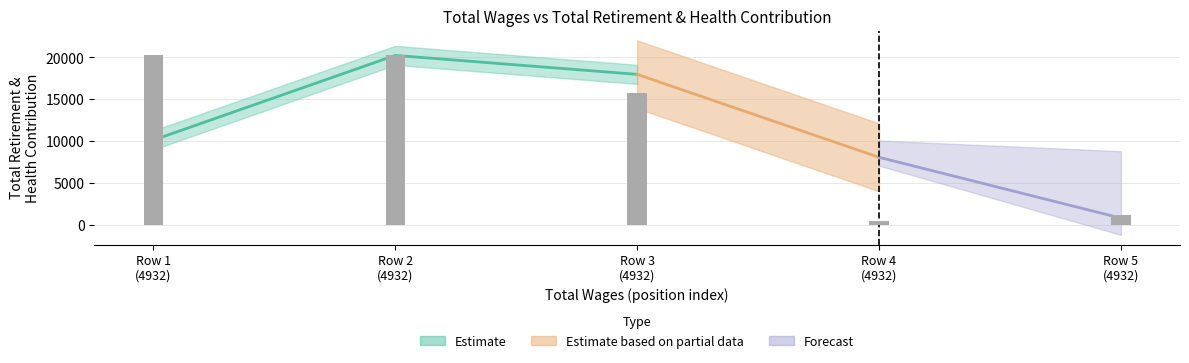

Which has a higher value, Row 4 (4932) or Row 2 (4932)?

Row 2 (4932)